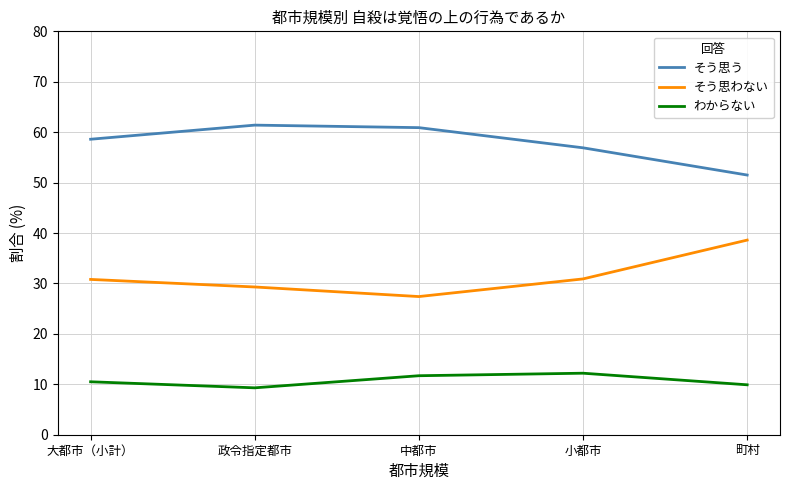

What is the maximum value shown in the chart?

61.4